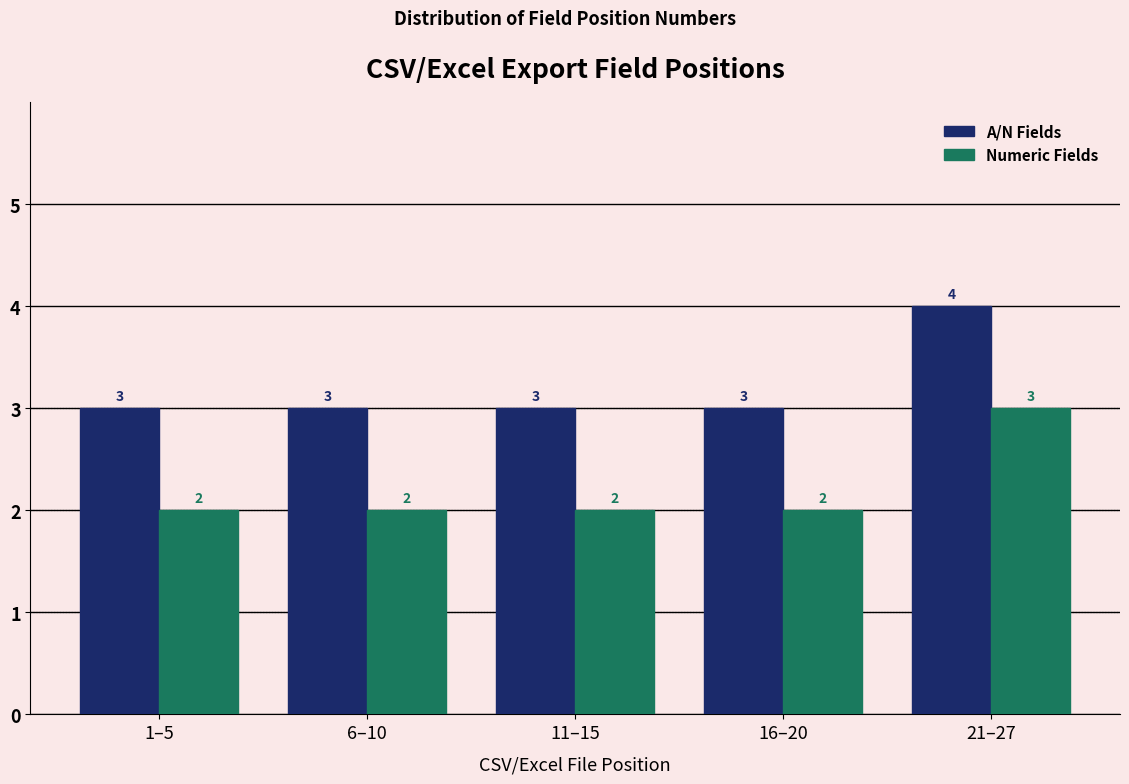

Reading left to right, what are all the values shown in this chart?

A/N Fields: 1–5=3	6–10=3	11–15=3	16–20=3	21–27=4
Numeric Fields: 1–5=2	6–10=2	11–15=2	16–20=2	21–27=3